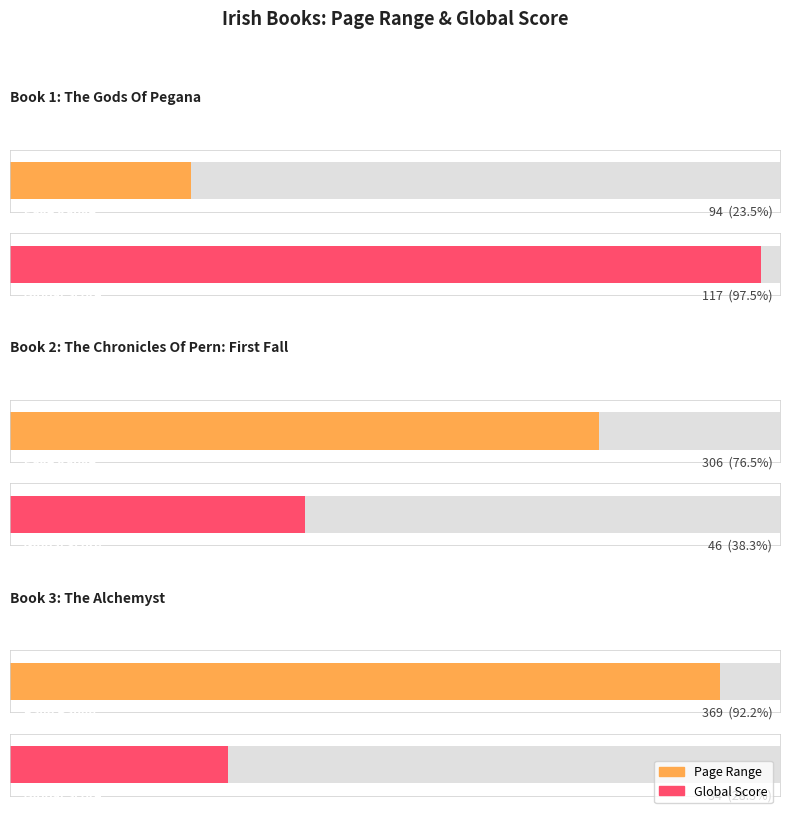

Is it true that Global Score equals 46 at The Chronicles Of Pern: First Fall?

True